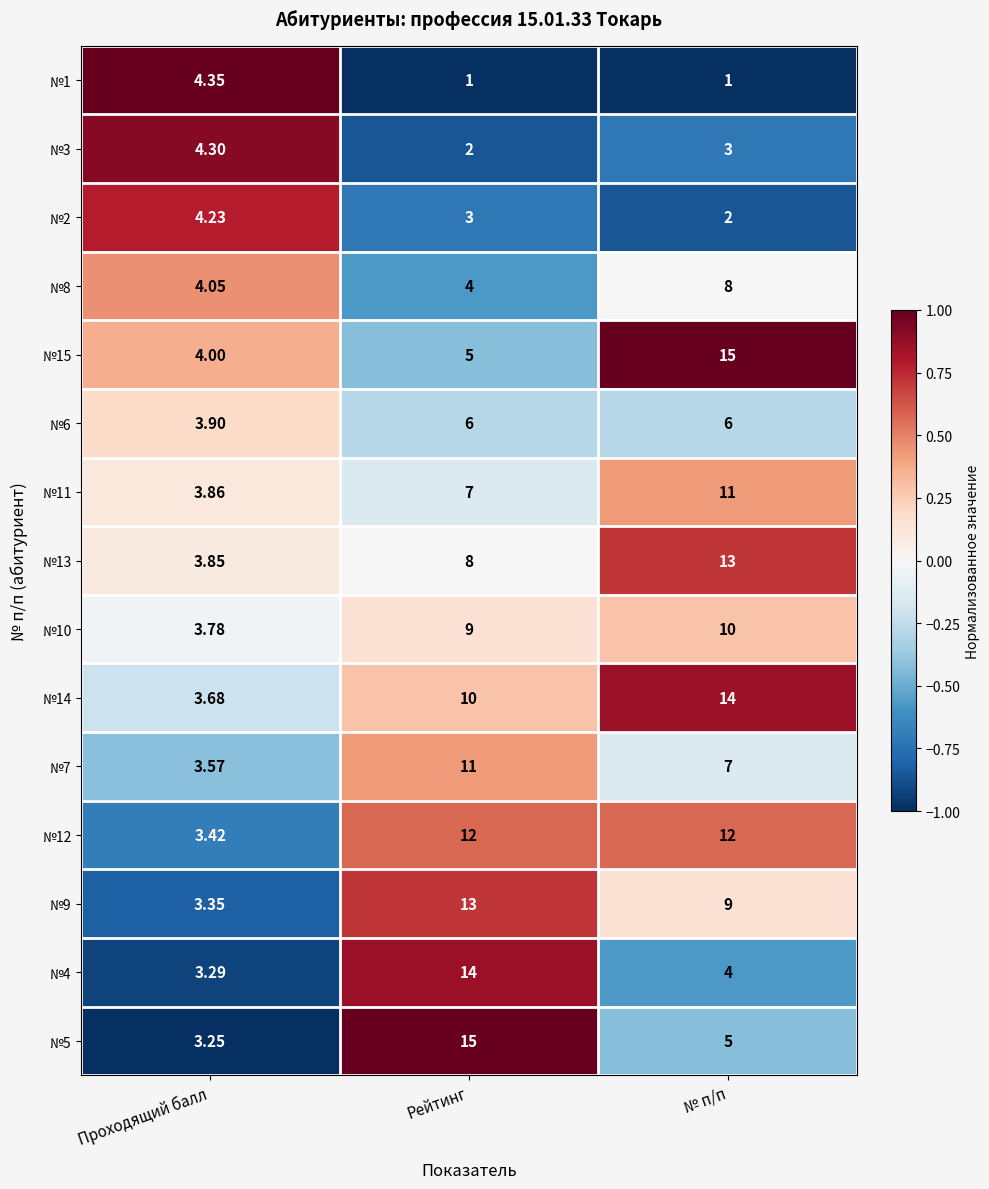

Rank the categories by №9 value from lowest to highest.

Проходящий балл, № п/п, Рейтинг